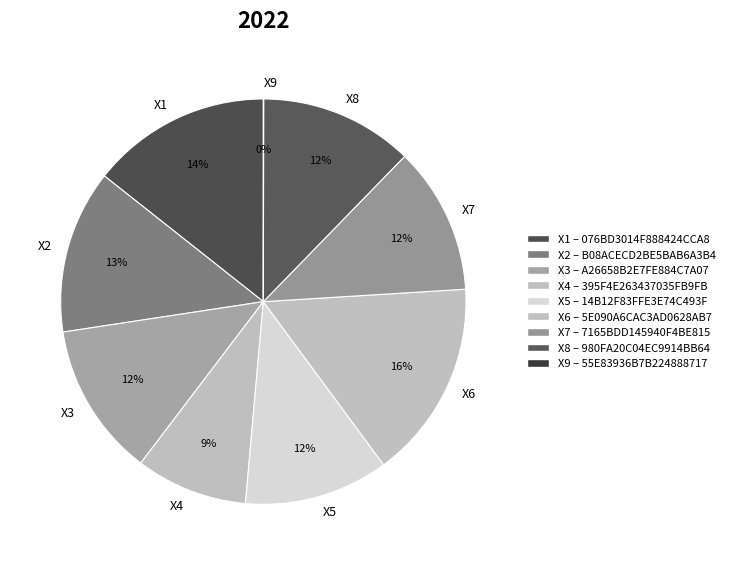

What is the largest slice in the pie chart?

X6